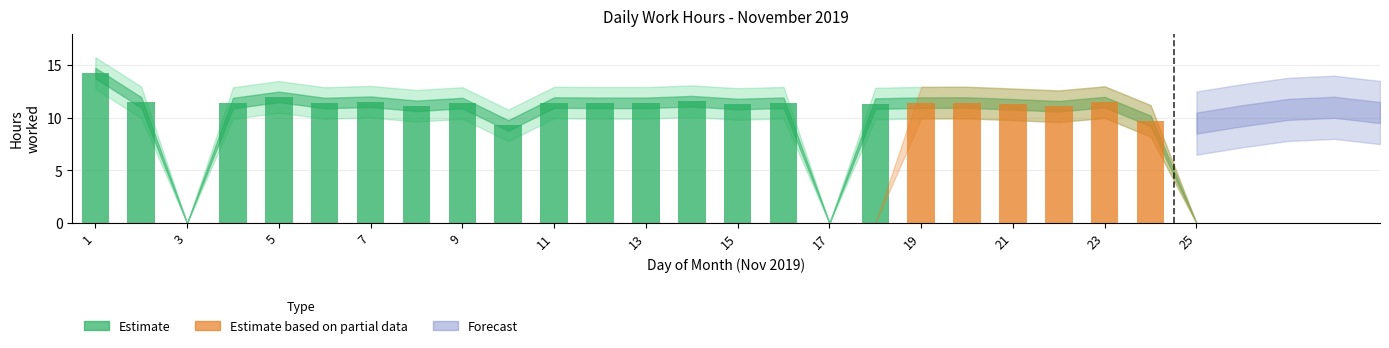

The value at 9 is 11.4. True or false?

True